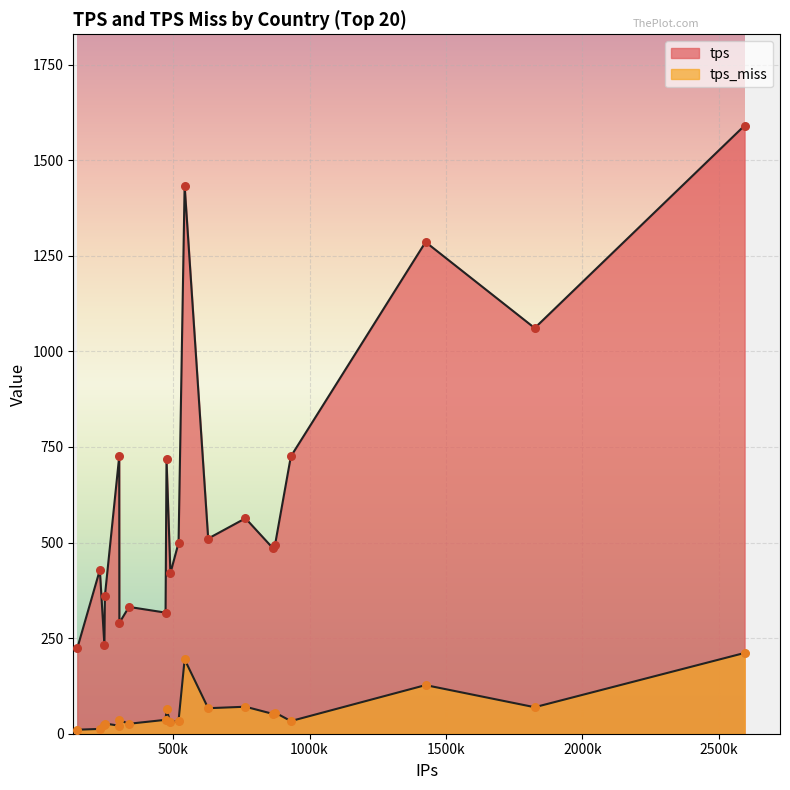

Which series has the largest Y range (max minus min)?

tps